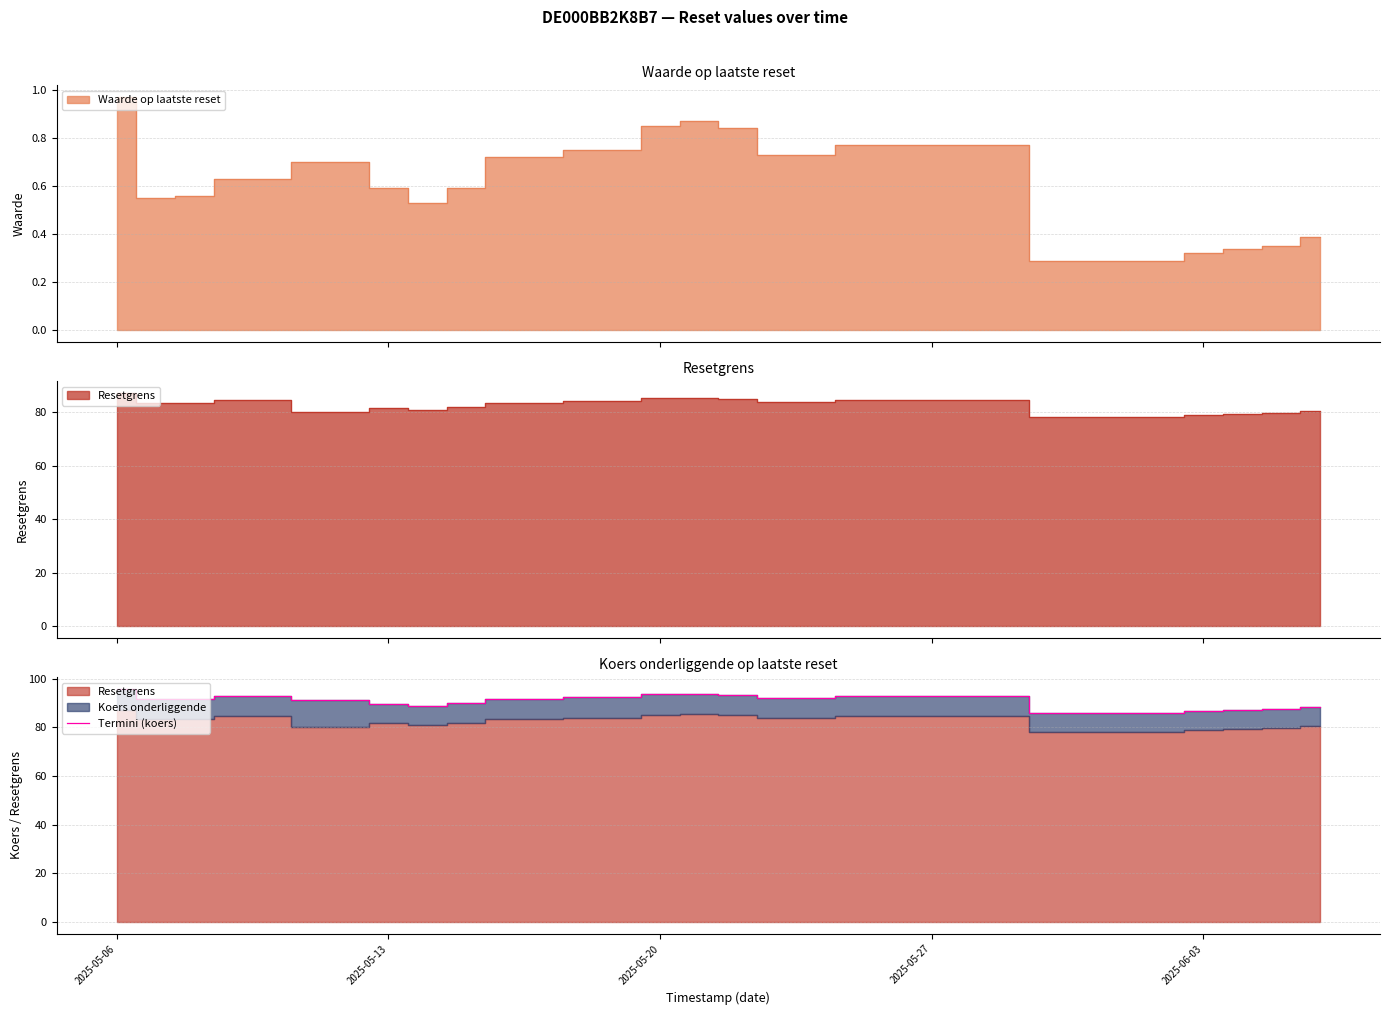

What is the sum of all values?

1817.1